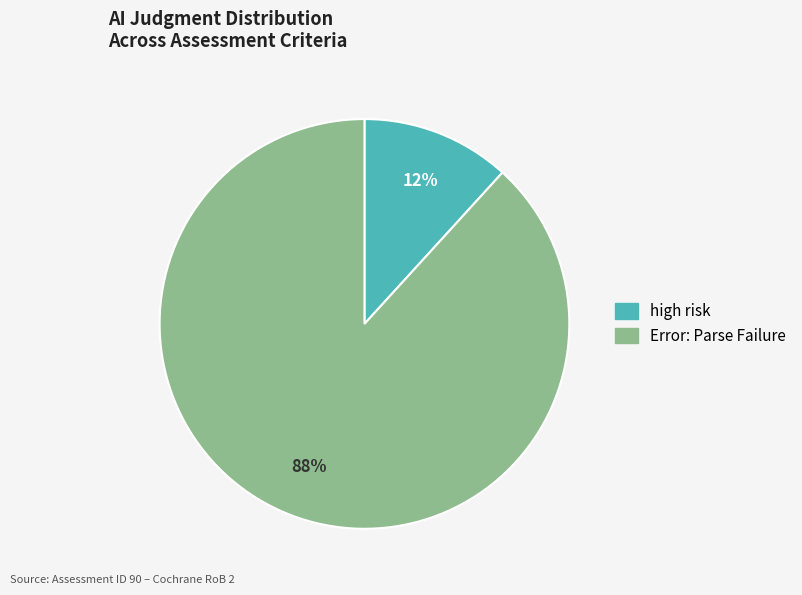

Is it true that high risk is 1% of the pie?

False